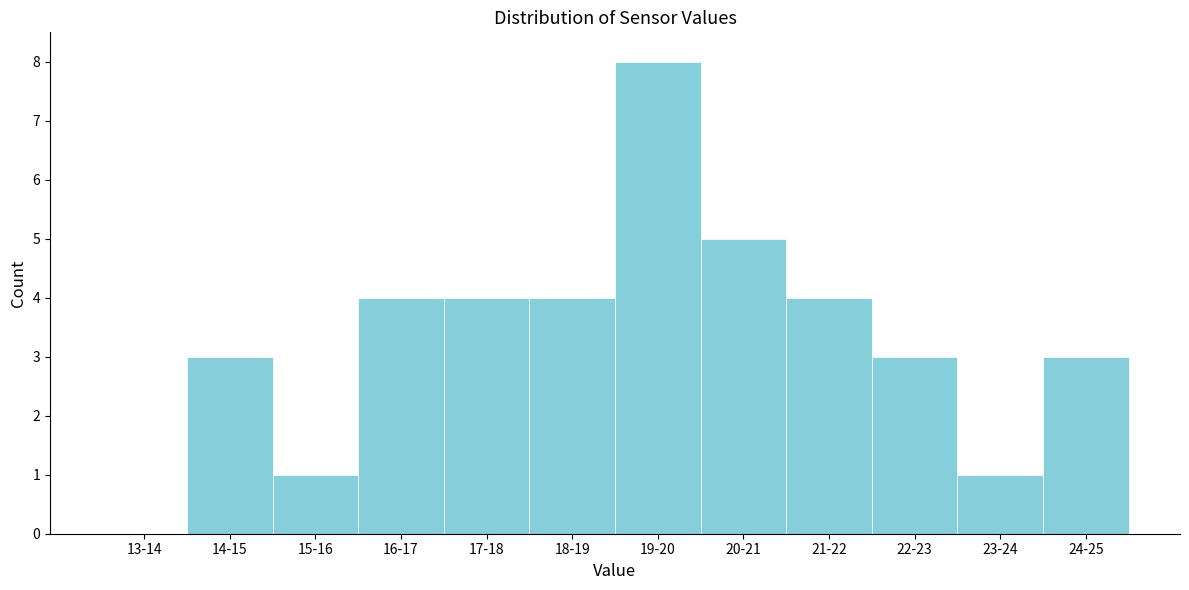

Reading left to right, what are all the values shown in this chart?

13-14=0	14-15=3	15-16=1	16-17=4	17-18=4	18-19=4	19-20=8	20-21=5	21-22=4	22-23=3	23-24=1	24-25=3